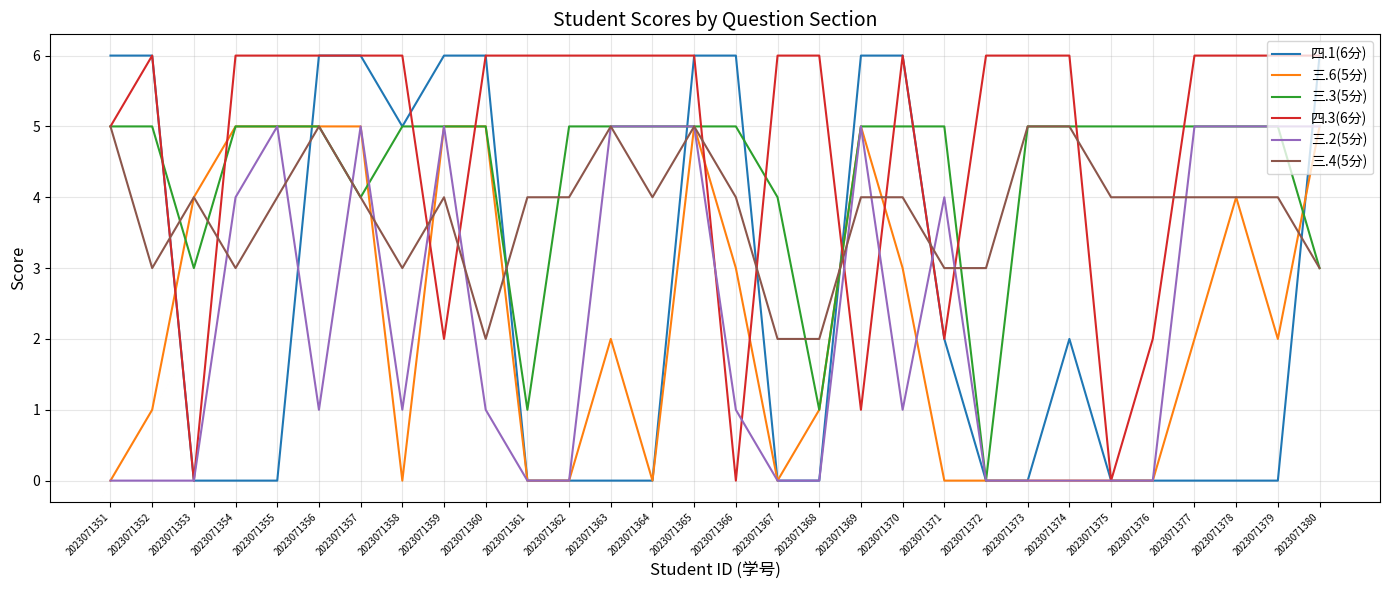

True or false: 三.4(5分) and 三.6(5分) cross at least once.

True